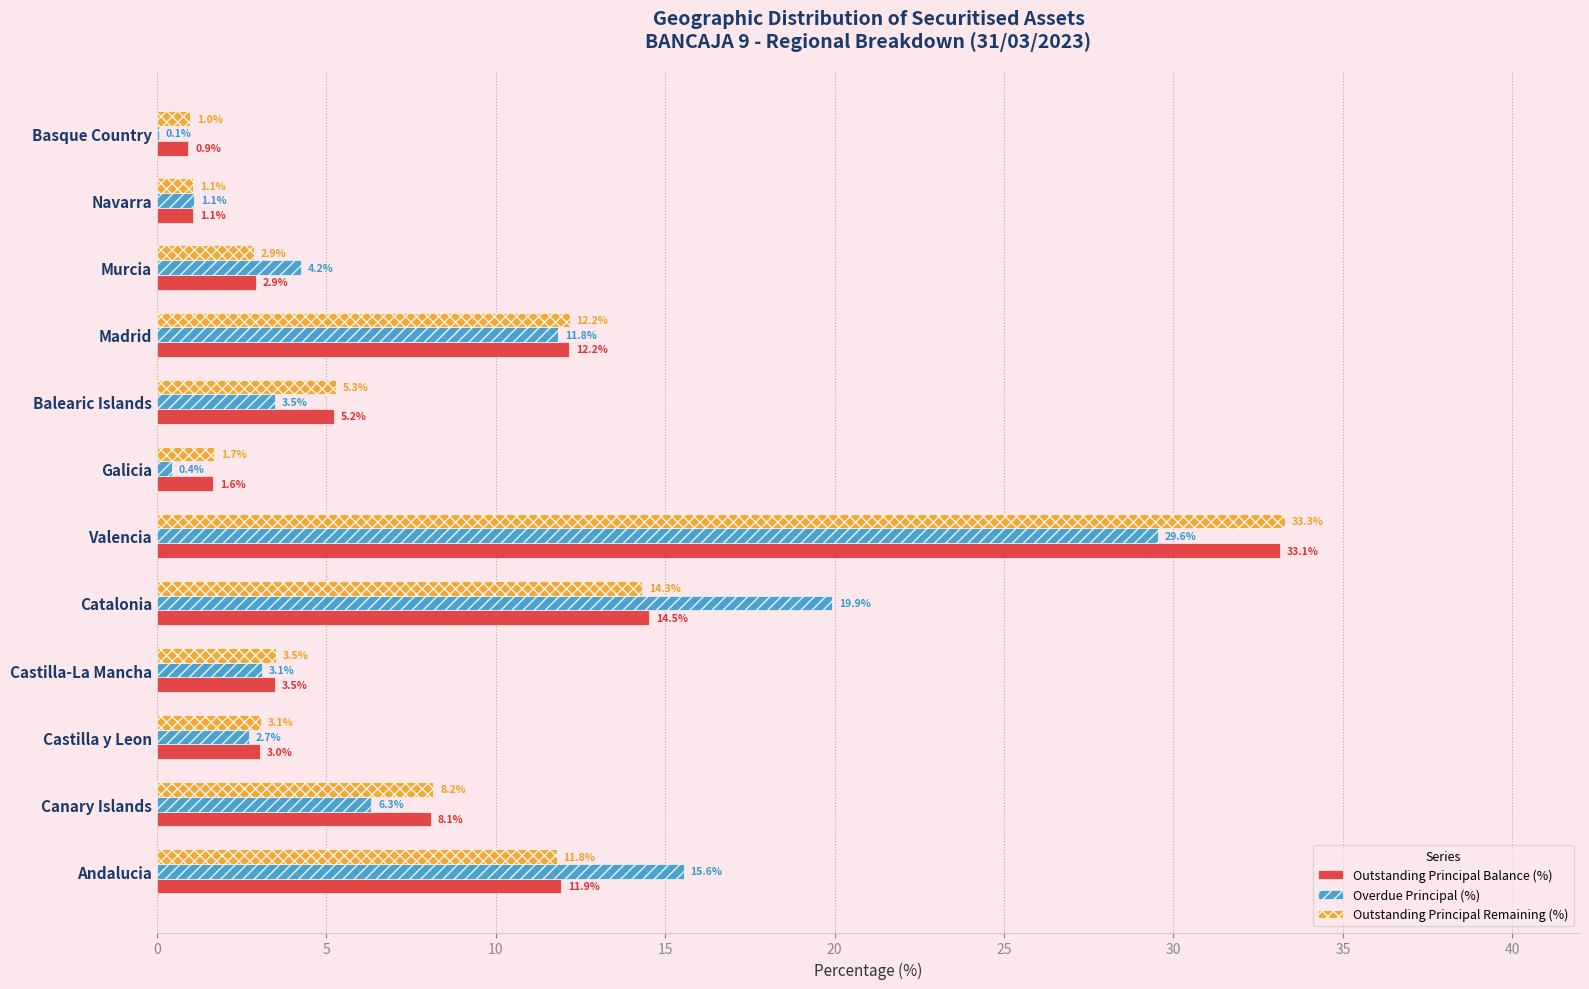

How many values in the Outstanding Principal Balance (%) series exceed 5?

6